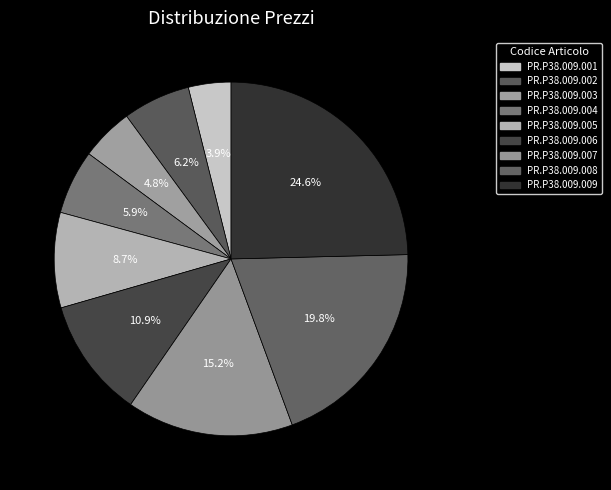

Does PR.P38.009.002 account for over 50% of the chart?

No